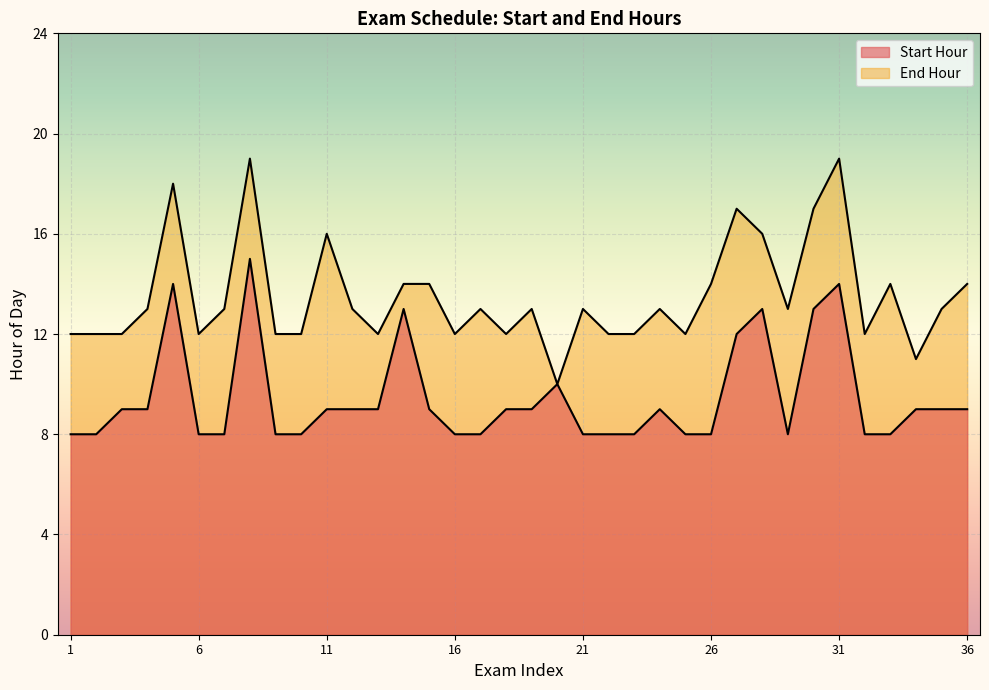

What is the difference between the highest and lowest values at 16?

4